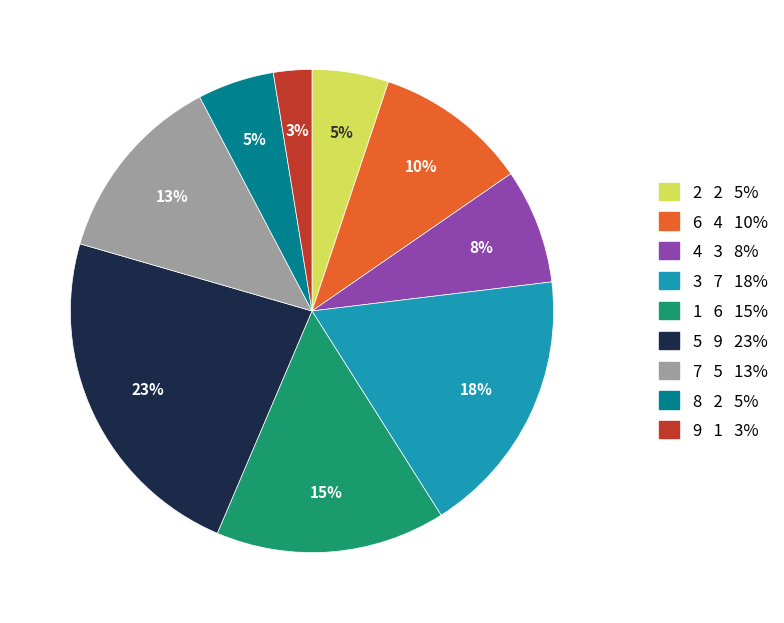

Which has a higher value, 2 or 5?

5